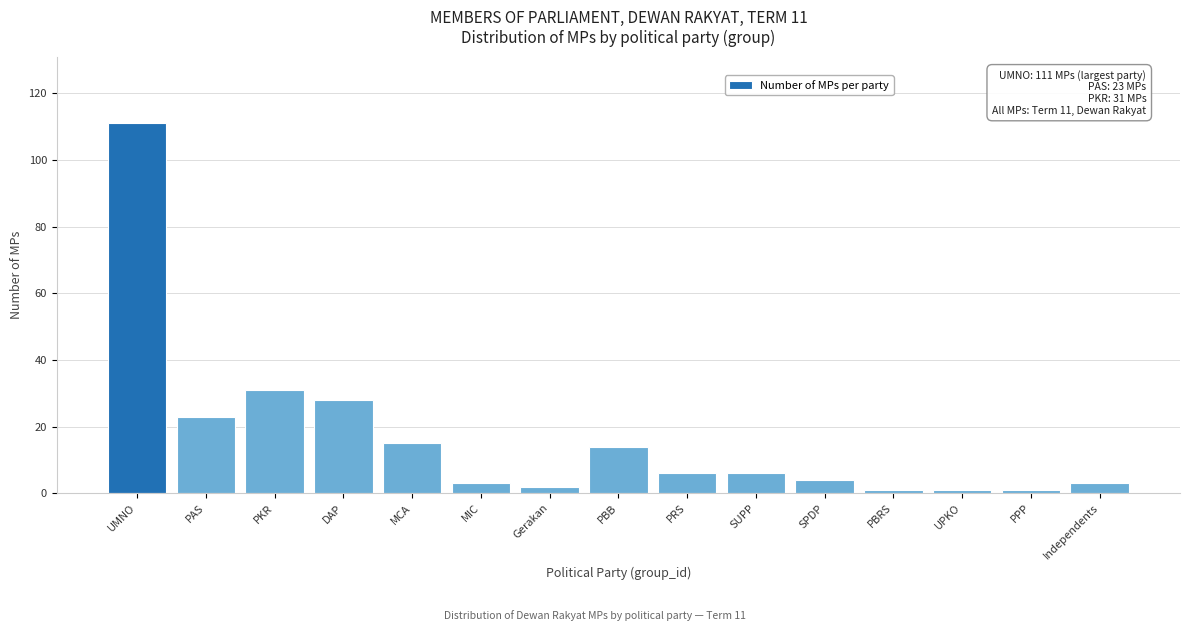

Reading left to right, transcribe all the data shown in this chart.

UMNO=111	PAS=23	PKR=31	DAP=28	MCA=15	MIC=3	Gerakan=2	PBB=14	PRS=6	SUPP=6	SPDP=4	PBRS=1	UPKO=1	PPP=1	Independents=3